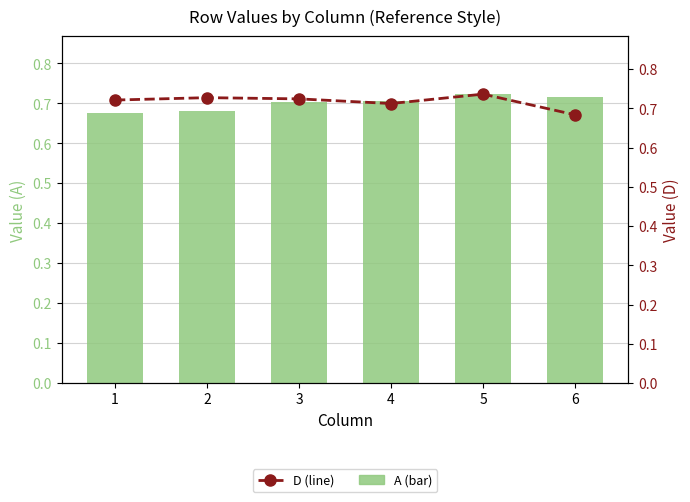

Reading left to right, what are all the values shown in this chart?

A (bar): 1=0.7	2=0.7	3=0.7	4=0.7	5=0.7	6=0.7
D (line): 1=0.7	2=0.7	3=0.7	4=0.7	5=0.7	6=0.7